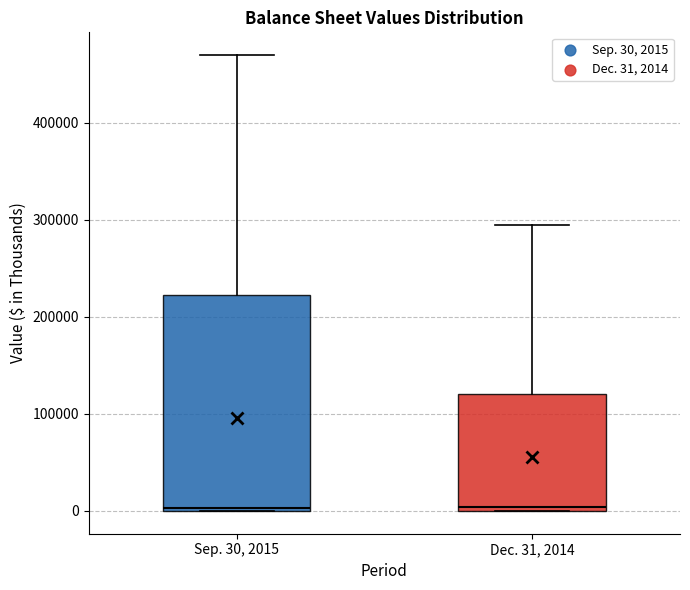

Reading left to right, transcribe this box plot: for each box, give where its median line is, the range the box spans, and where its two whiskers end, as read against the y-axis. The values are not printed on the chart, so give them approximately, as read against the axis.

Sep. 30, 2015: median 0, box 0 to 220000, whiskers 0 to 470000
Dec. 31, 2014: median 0 (just above the box's lower edge), box 0 to 120000, whiskers 0 to 290000